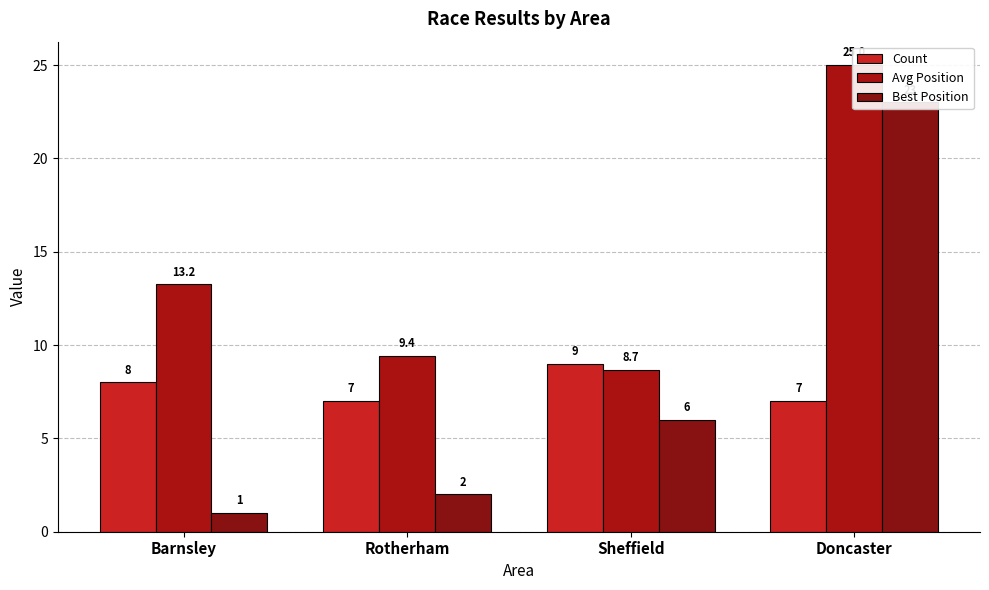

At how many categories does at least one series exceed 3?

4